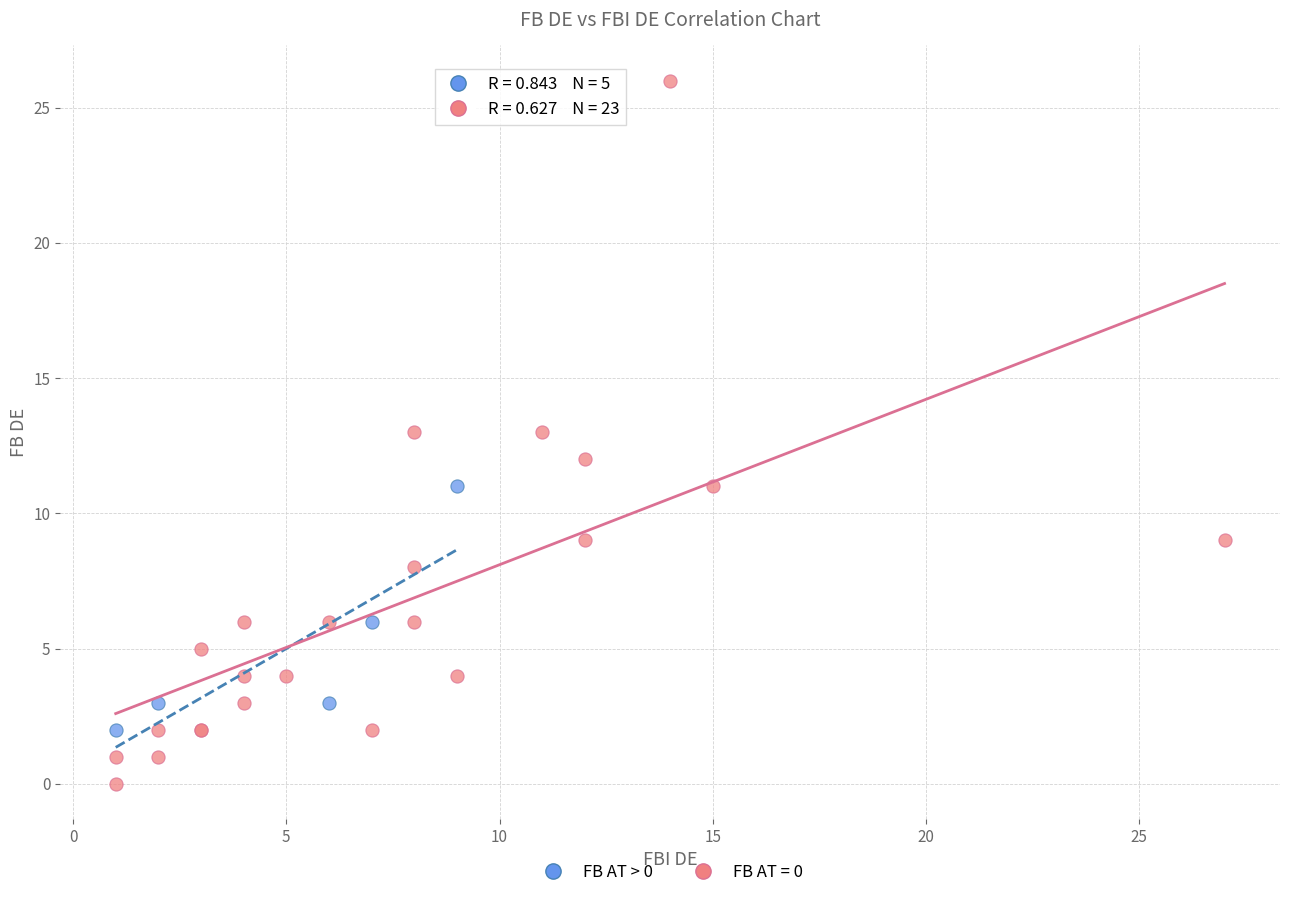

Which series reaches the minimum Y coordinate?

FB AT = 0